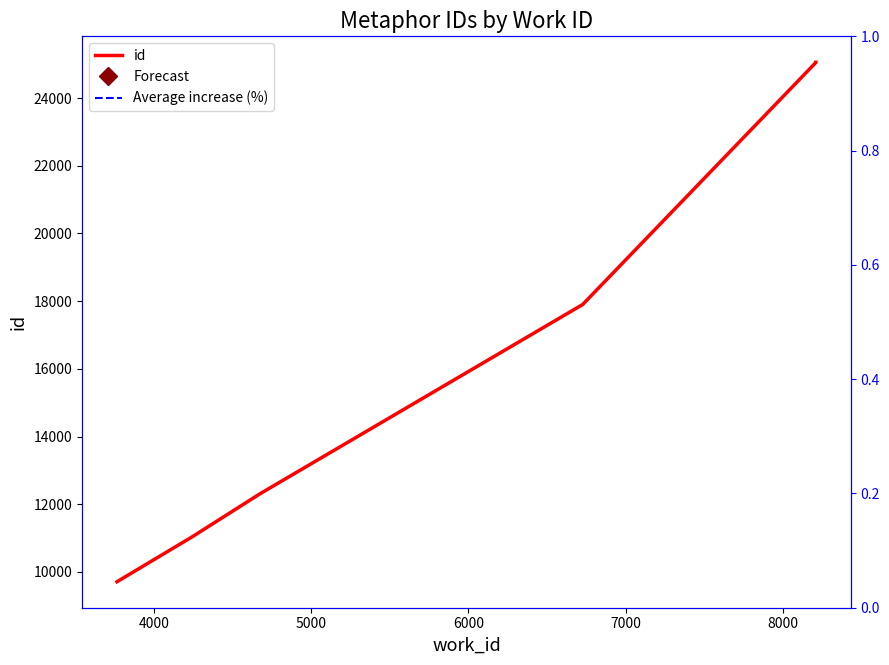

How many lines are shown in the chart?

1